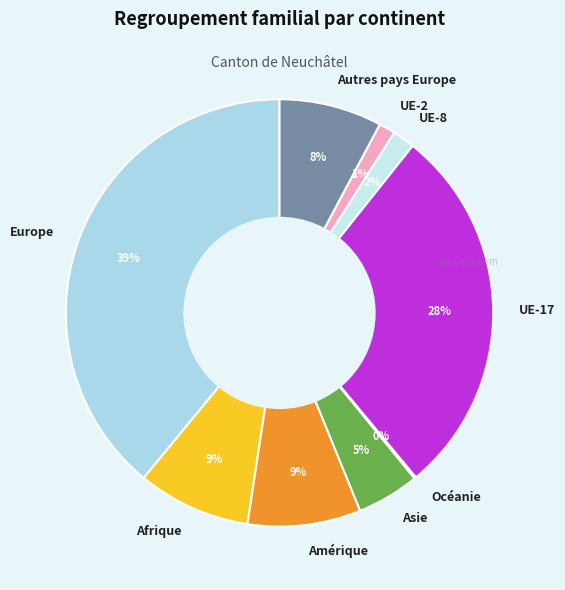

Combined, do Asie and UE-17 account for over 50%?

No